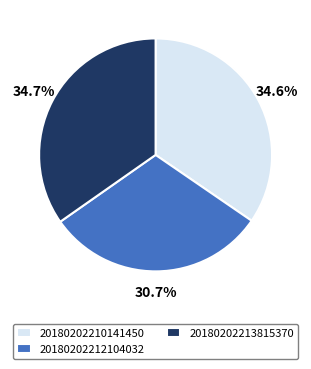

What is the smallest slice in the pie chart?

20180202212104032